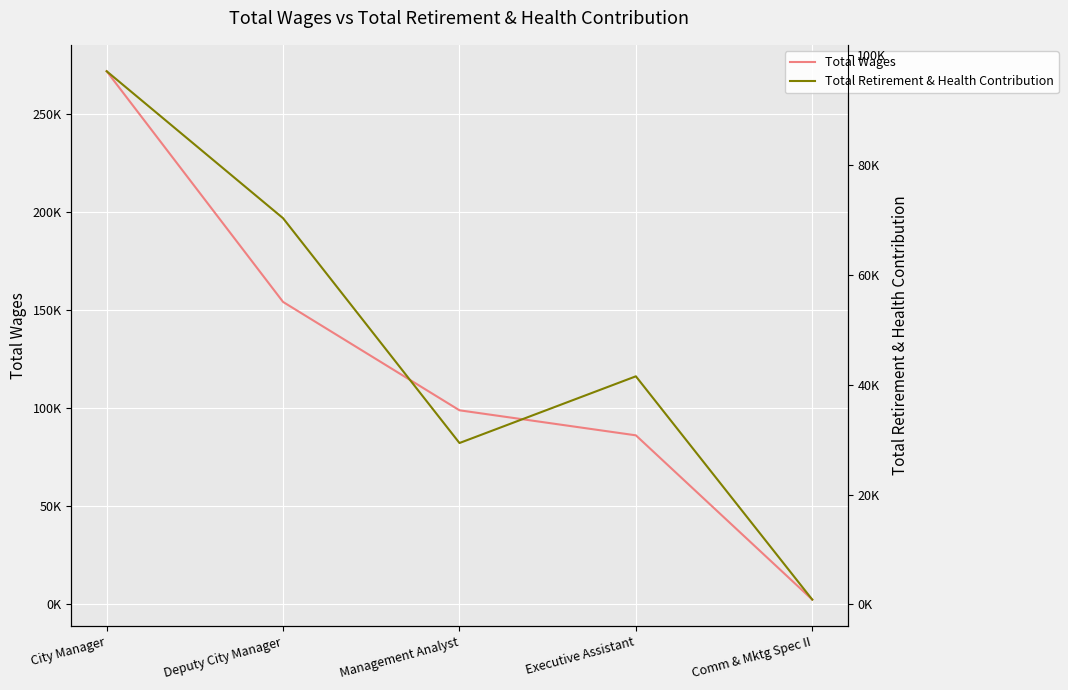

What is the label of the 1st point from the left?

City Manager